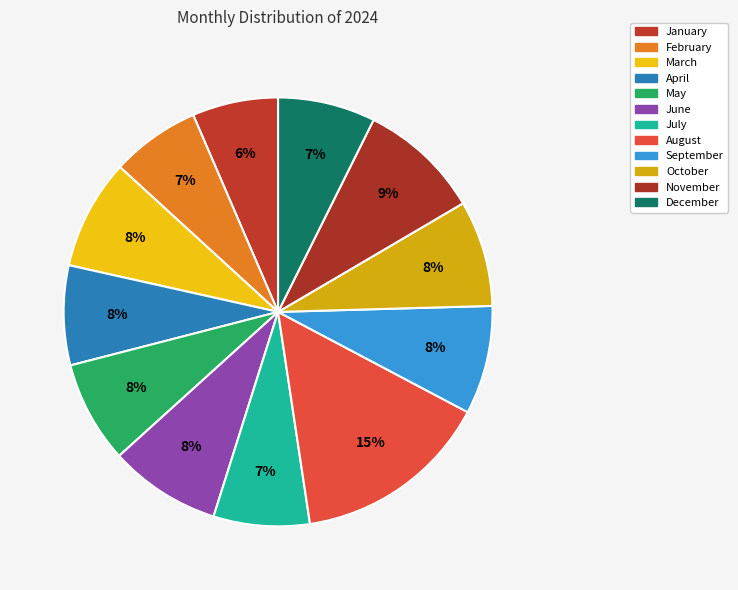

How many segments does this pie chart have?

12